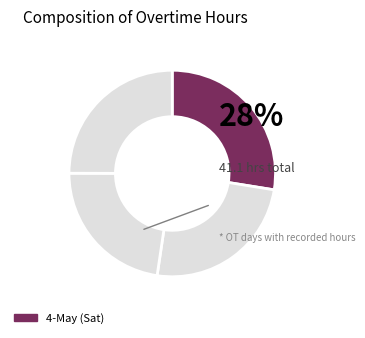

Count the number of slices in the pie.

4